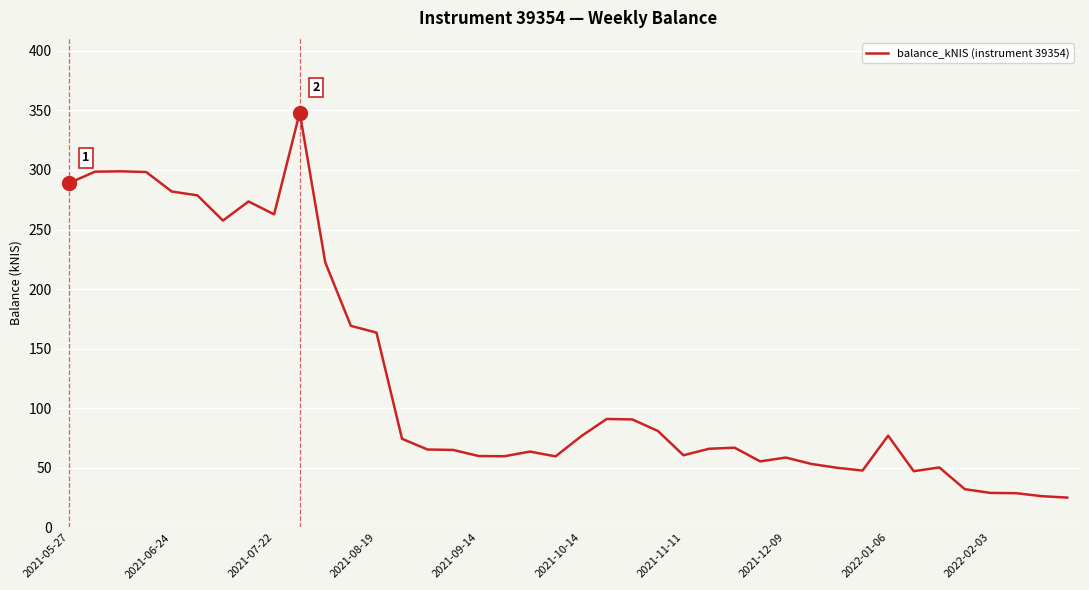

How many lines are shown in the chart?

1